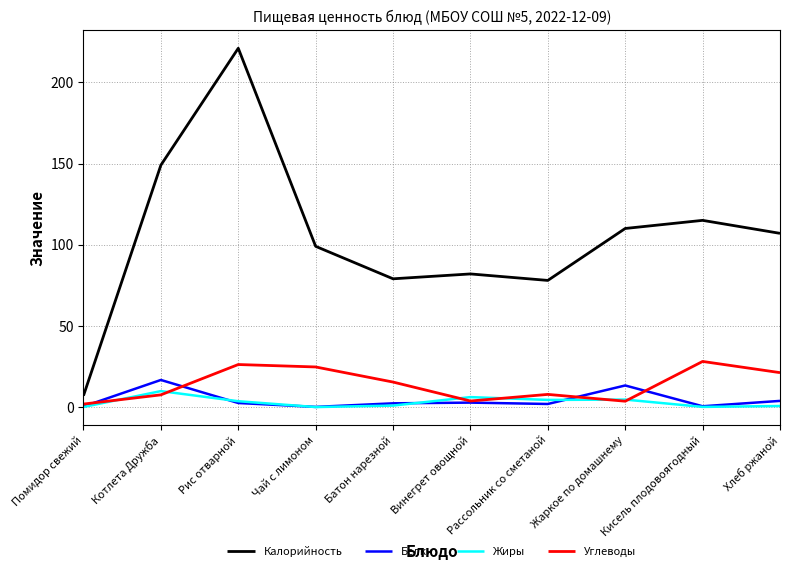

Where does the Калорийность series first go above 107?

Котлета Дружба